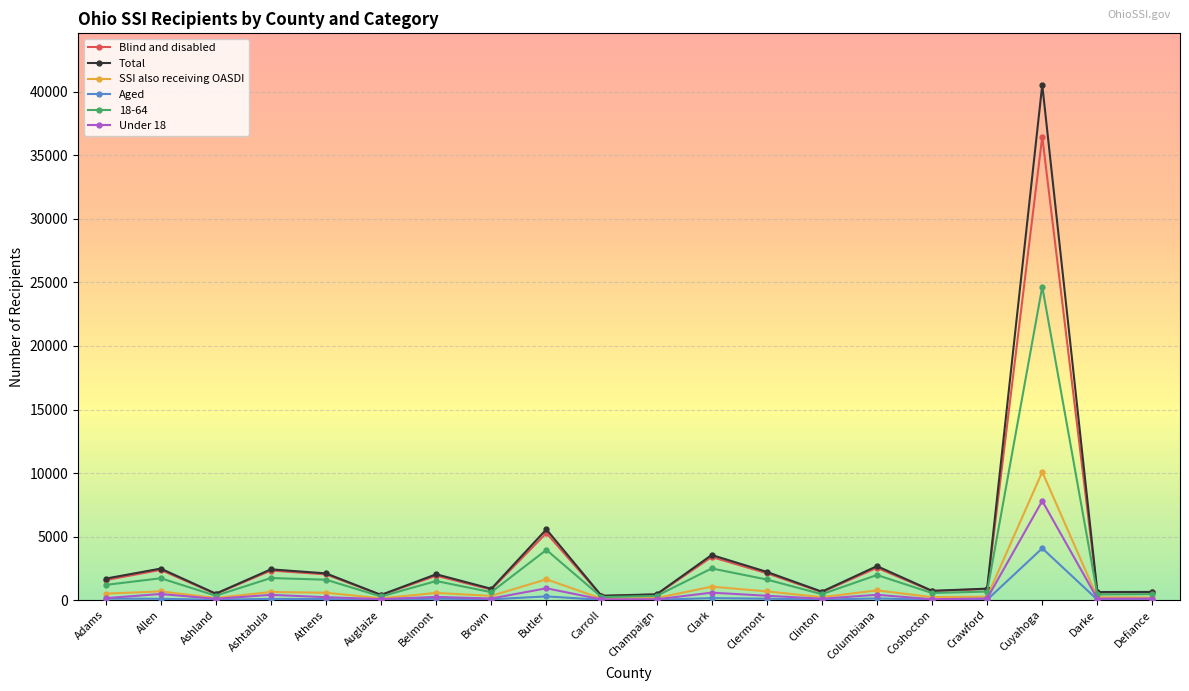

List the series in order of their peak value, highest first.

Total, Blind and disabled, 18-64, SSI also receiving OASDI, Under 18, Aged